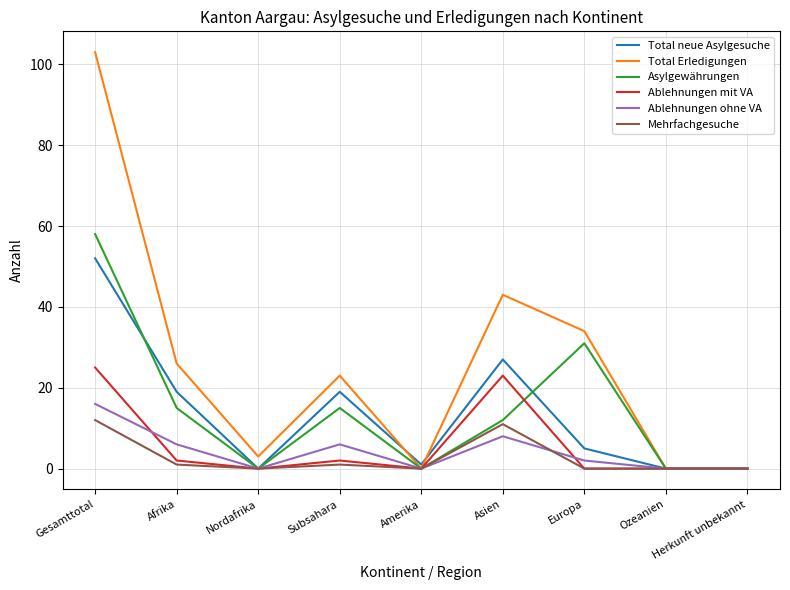

Is this an area chart (filled region under the line)?

No